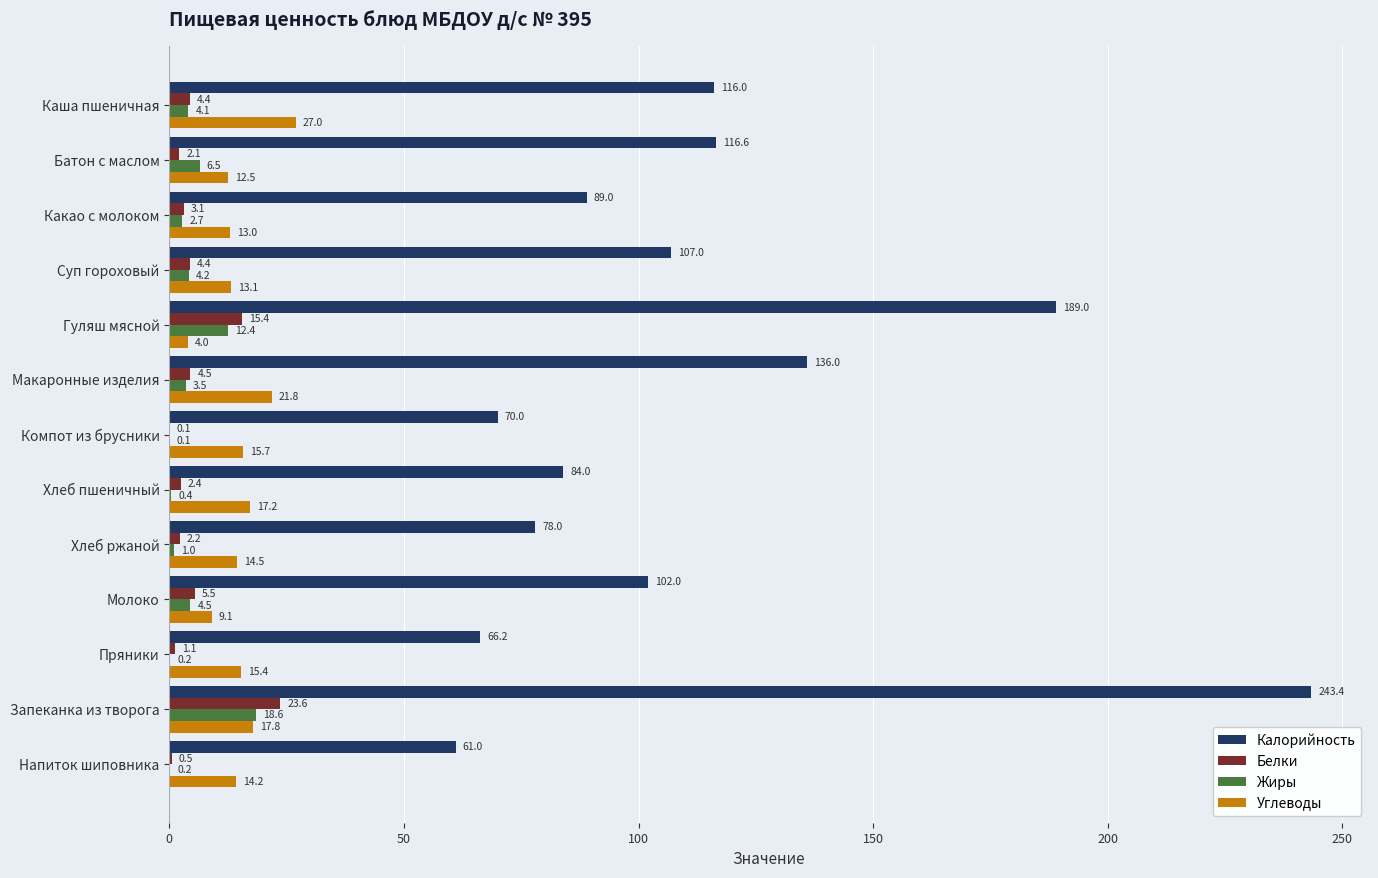

What is the sum of all Белки values?

69.4